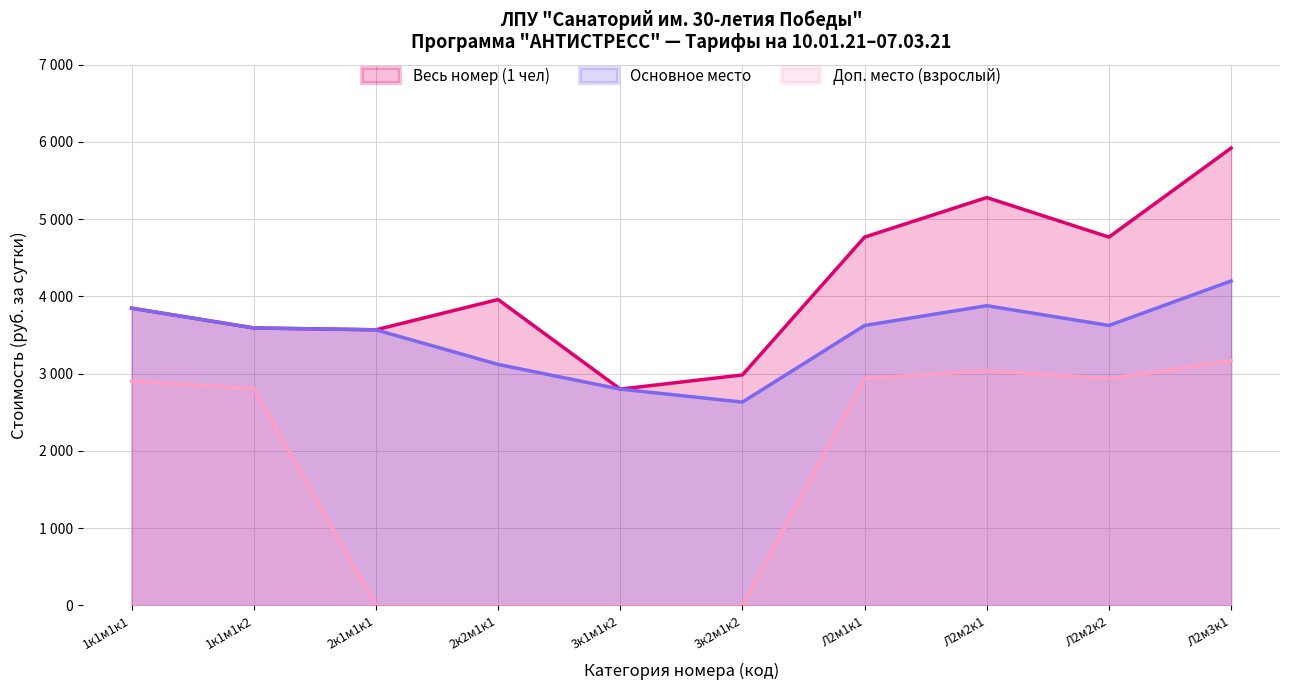

Count the number of categories in the chart.

10